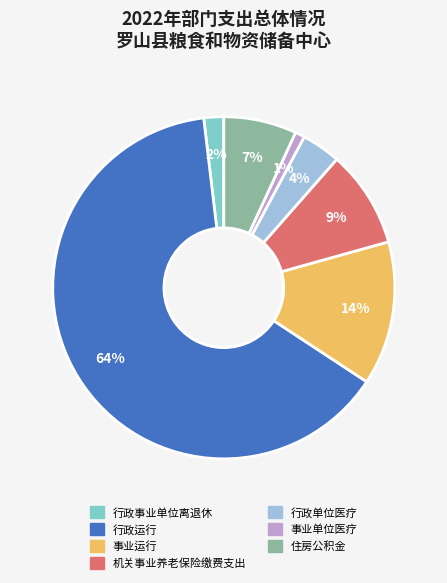

What percentage is the 住房公积金 slice, to the nearest percent?

7%